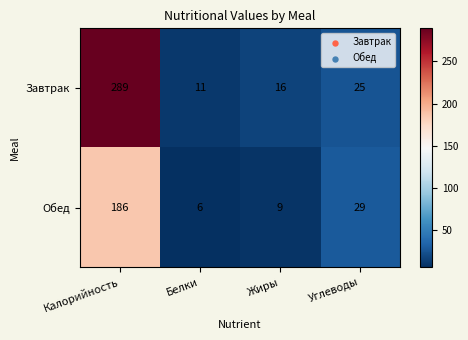

What is the spread (max minus min) of values at Калорийность?

103